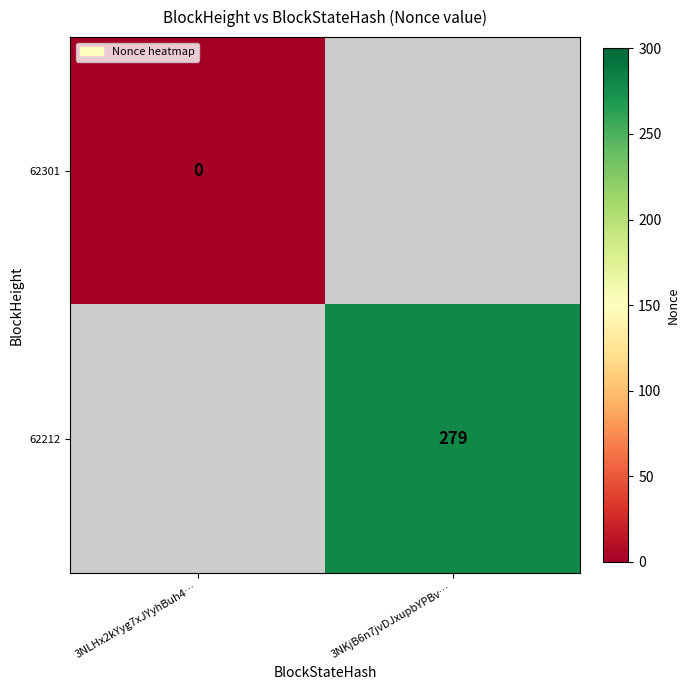

Which label corresponds to the smallest value in the chart?

3NLHx2kYyg7xJYyhBuh4…